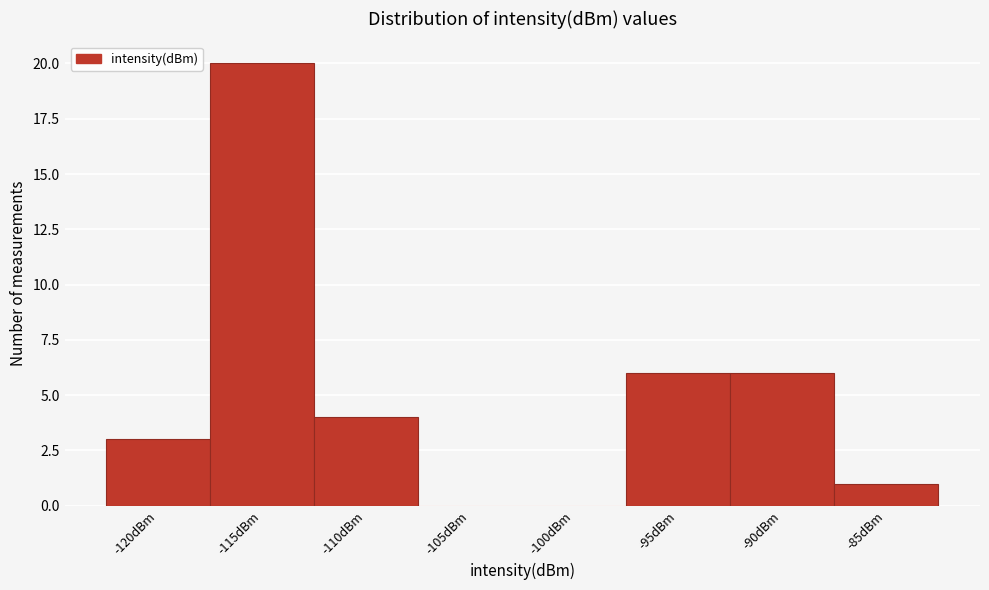

Reading left to right, extract all data points from this chart.

-120dBm=3	-115dBm=20	-110dBm=4	-105dBm=0	-100dBm=0	-95dBm=6	-90dBm=6	-85dBm=1